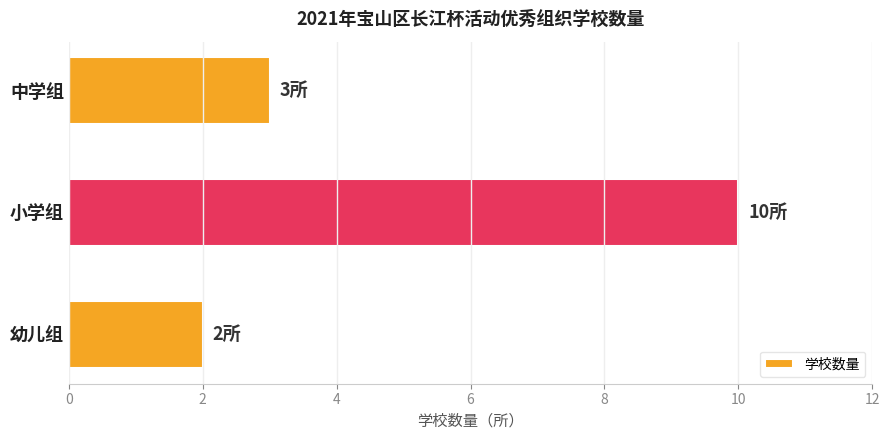

List the labels in order of value, largest first.

小学组, 中学组, 幼儿组